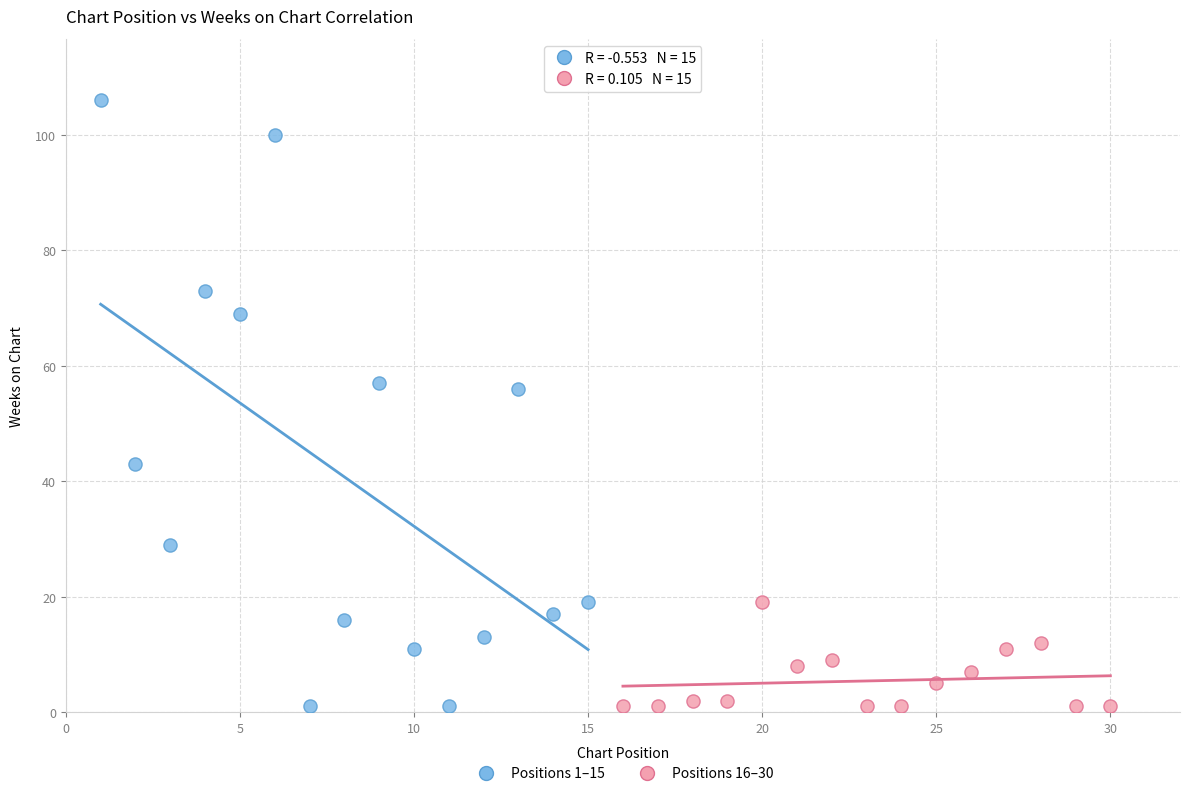

Which series has the widest spread of Y values?

Positions 1–15